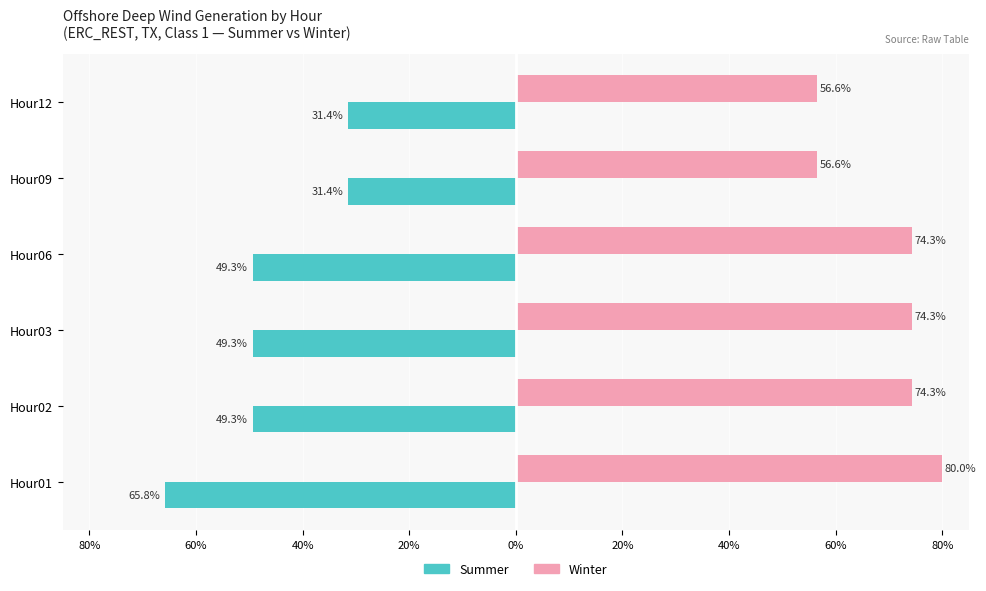

What are all the series names shown in the legend?

Summer, Winter